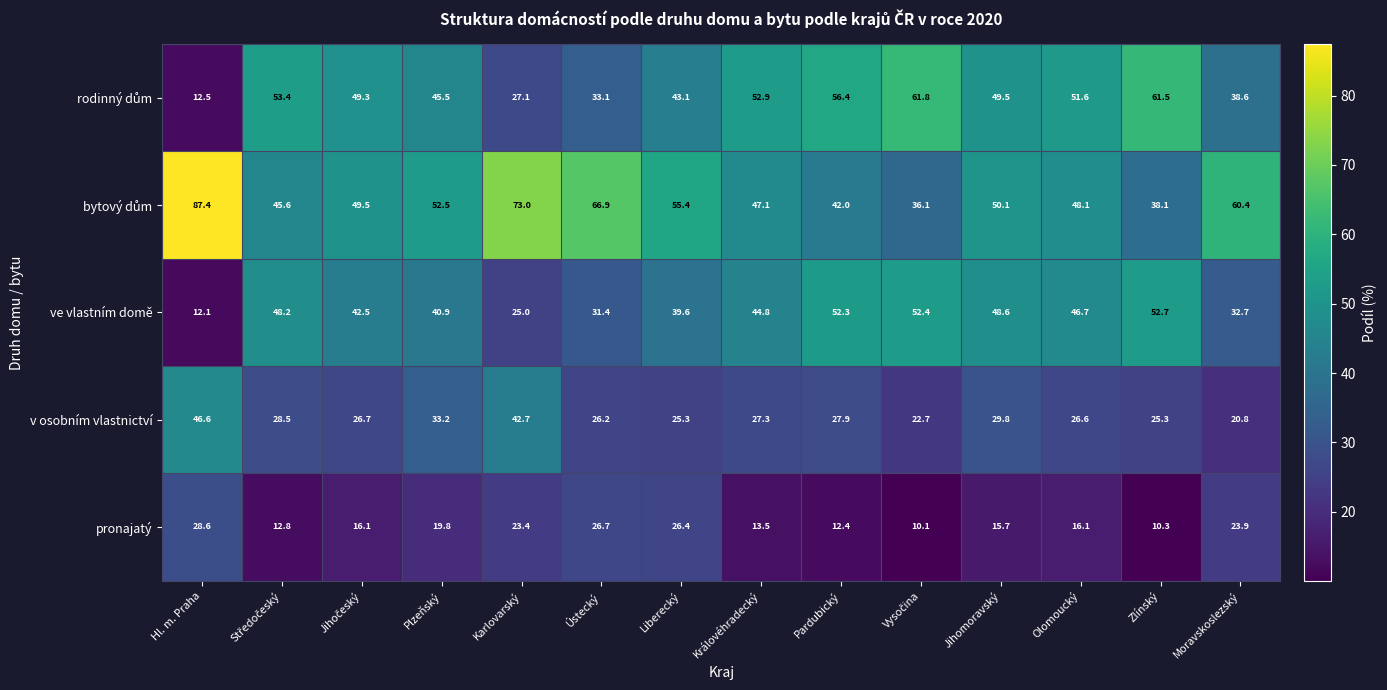

Is it true that ve vlastním domě equals 52.7 at Zlínský?

True